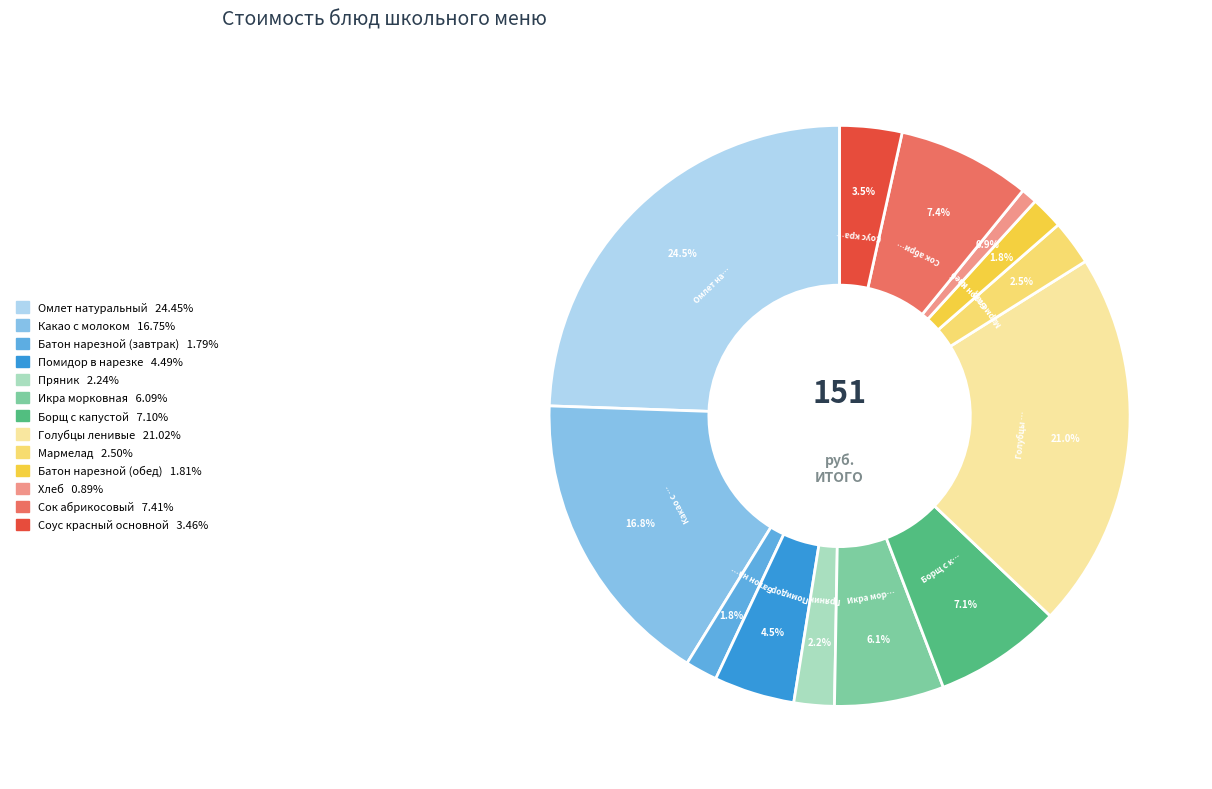

Is Сок абрикосовый the majority of the pie?

No